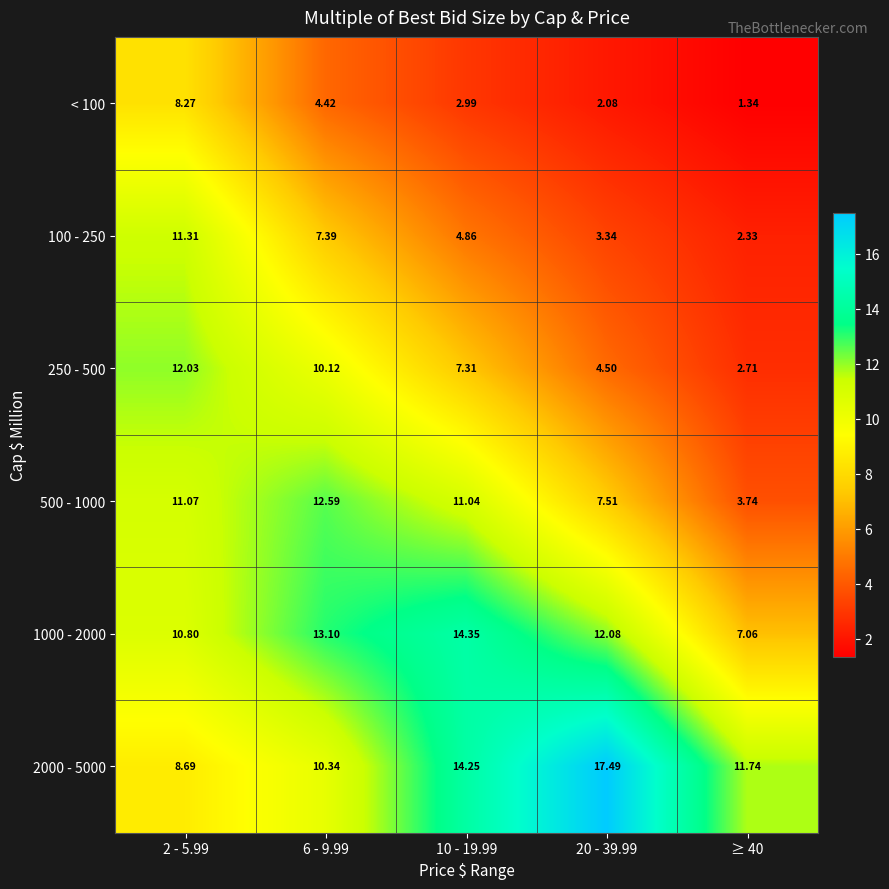

Is the value of 100 - 250 at 10 - 19.99 greater than the value of 500 - 1000 at 6 - 9.99?

No